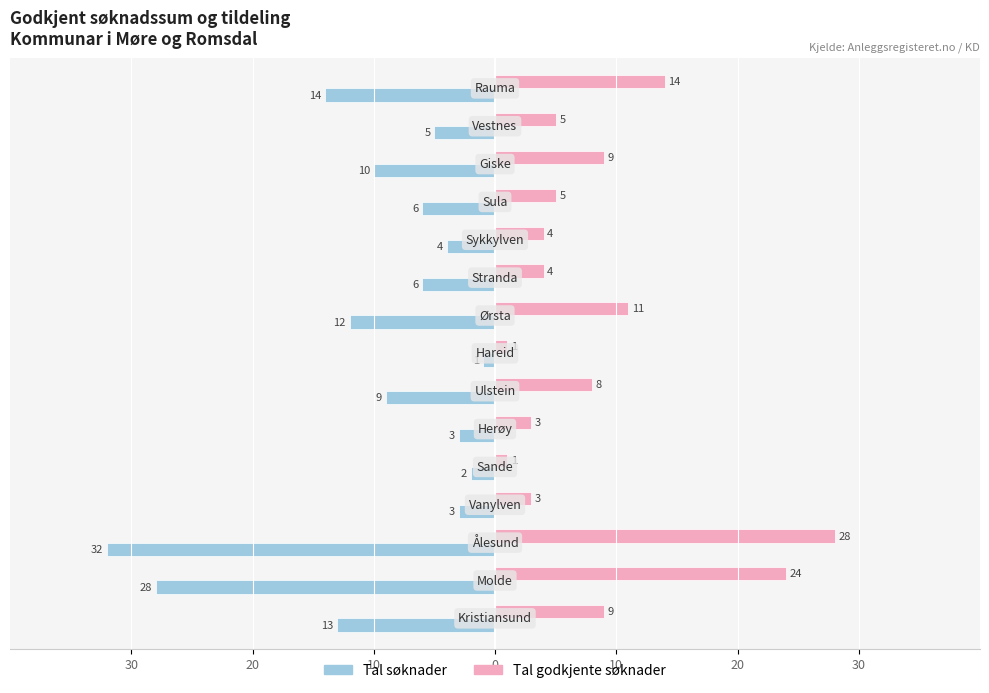

What are all the series names shown in the legend?

Tal søknader, Tal godkjente søknader